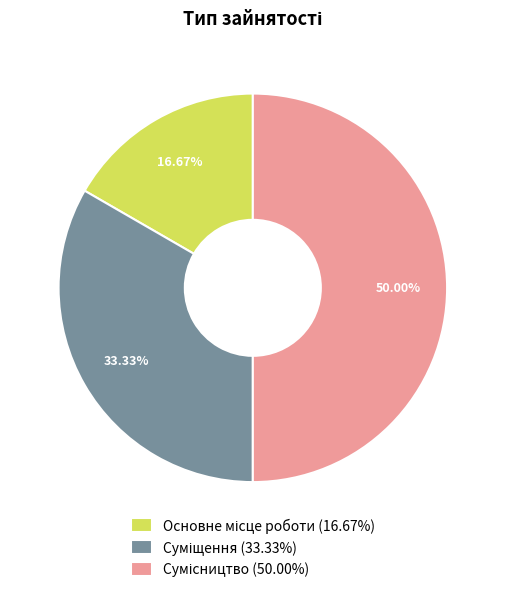

Is there any slice that represents more than half of the pie?

No